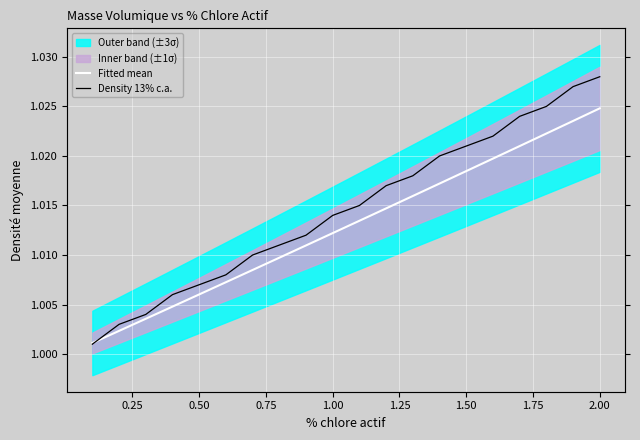

True or false: Fitted mean has more than 1 points higher than both neighbors.

False